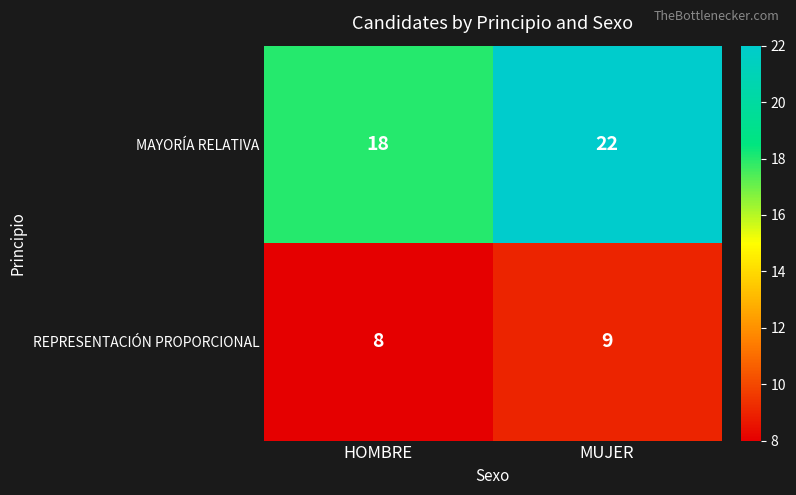

What is the greatest value displayed?

22